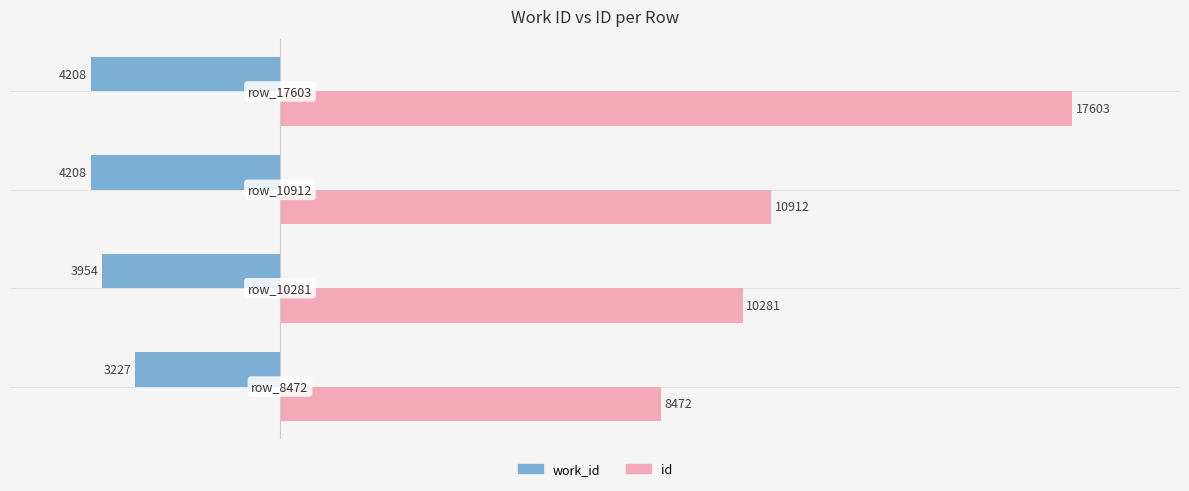

Which series has the largest range (max minus min)?

id